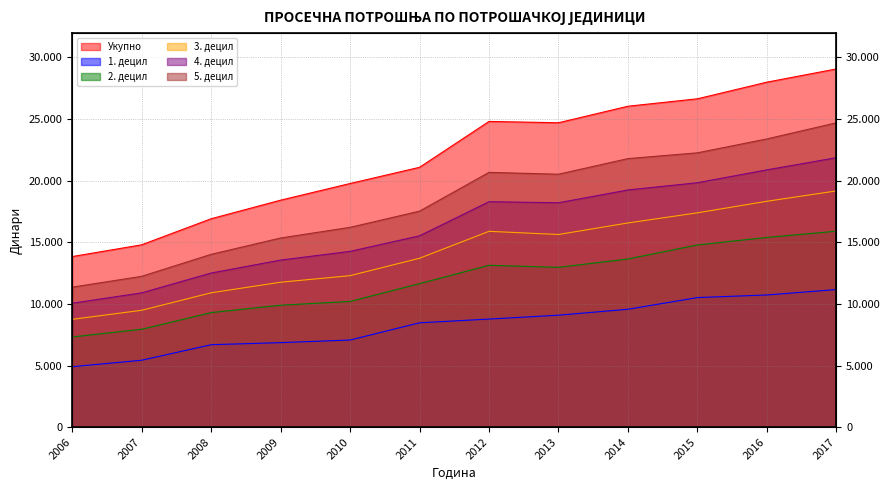

True or false: 2. децил has more than 2 points higher than both neighbors.

False